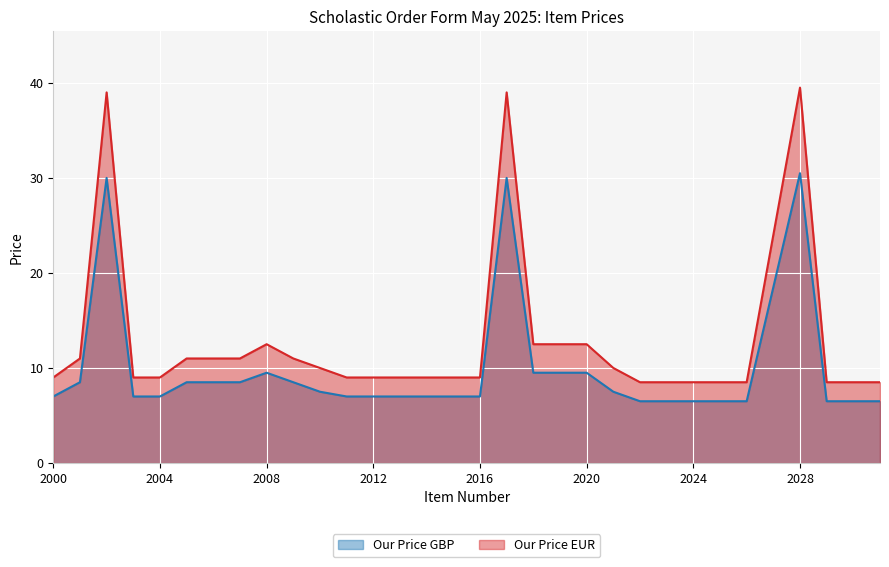

True or false: Our Price EUR and Our Price GBP intersect in this chart.

False